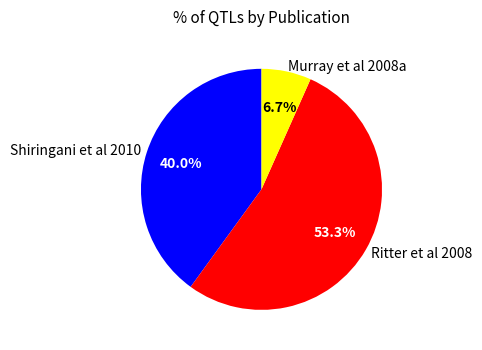

What percentage do Murray et al 2008a and Ritter et al 2008 together represent?

60.0%